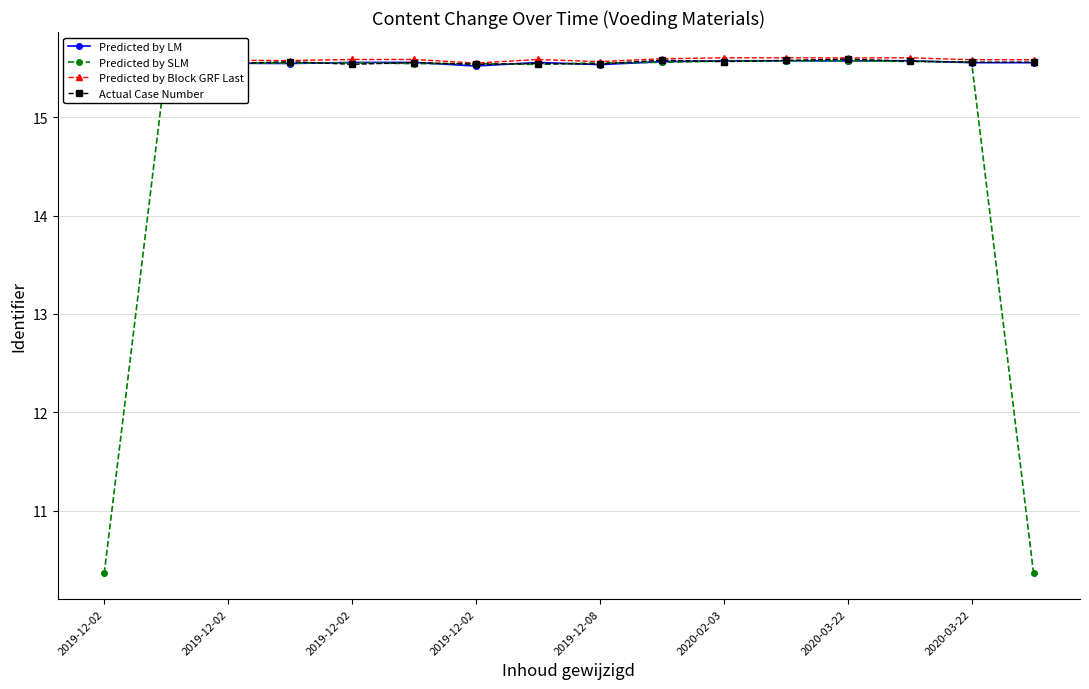

Rank the series by their maximum value, from lowest to highest.

Predicted by SLM, Predicted by LM, Actual Case Number, Predicted by Block GRF Last